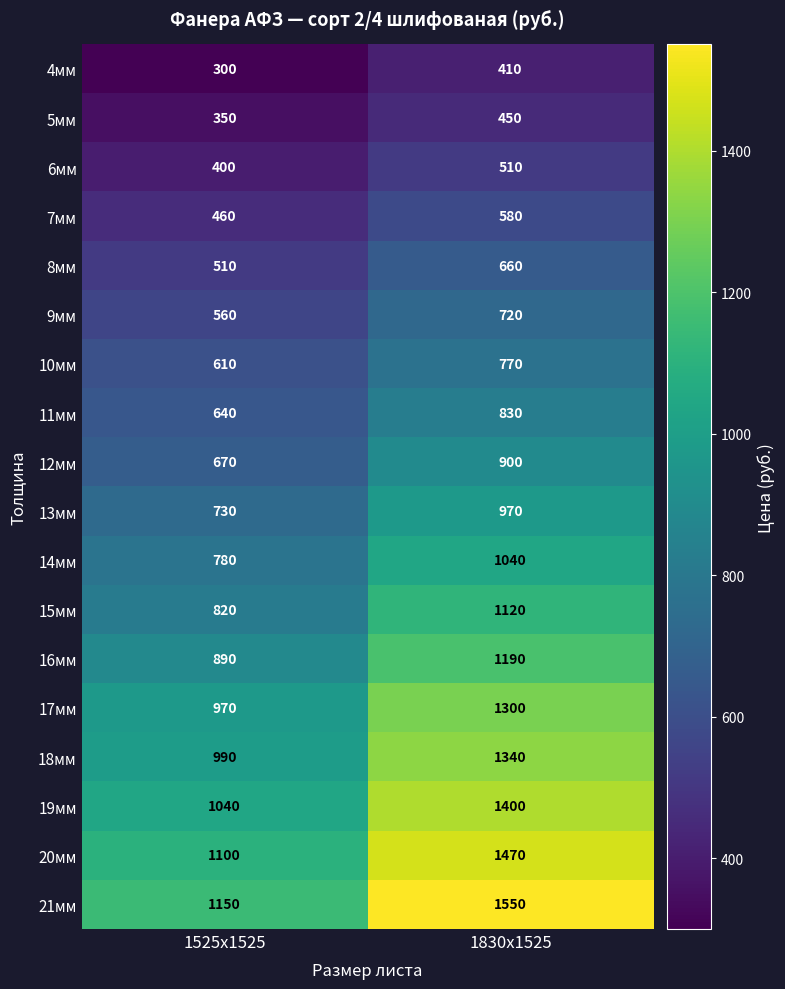

Which series has the largest range (max minus min)?

21мм